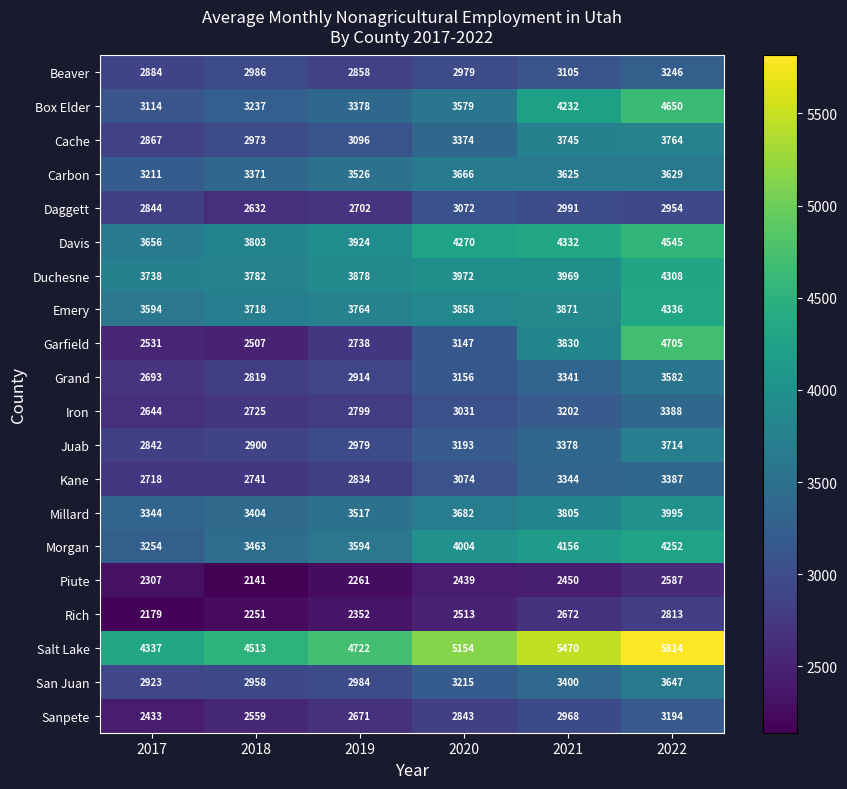

Where does the Duchesne series first go above 3969?

2020